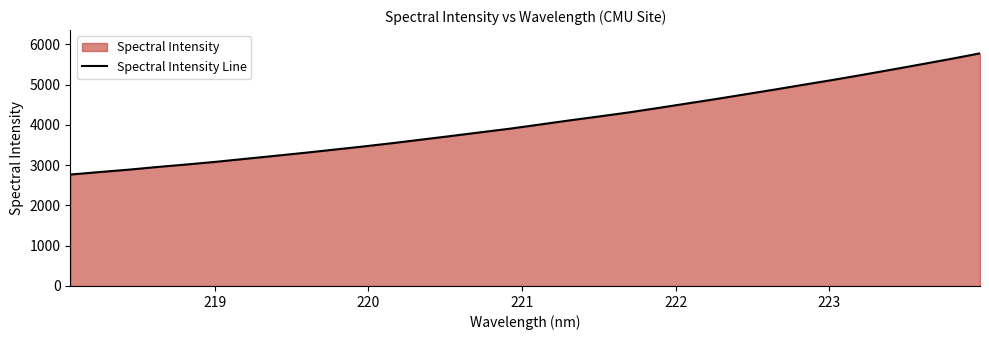

Reading left to right, list all the values displayed in this chart.

2765.6	2827.9	2887.9	2955.9	3018.3	3084.9	3158.9	3232.2	3306.9	3385.8	3464.5	3548.2	3636.9	3725.7	3817.0	3907.3	4008.1	4109.6	4206.2	4305.9	4415.6	4528.5	4640.9	4758.2	4875.6	4997.3	5117.1	5242.1	5371.4	5502.7	5635.5	5774.3